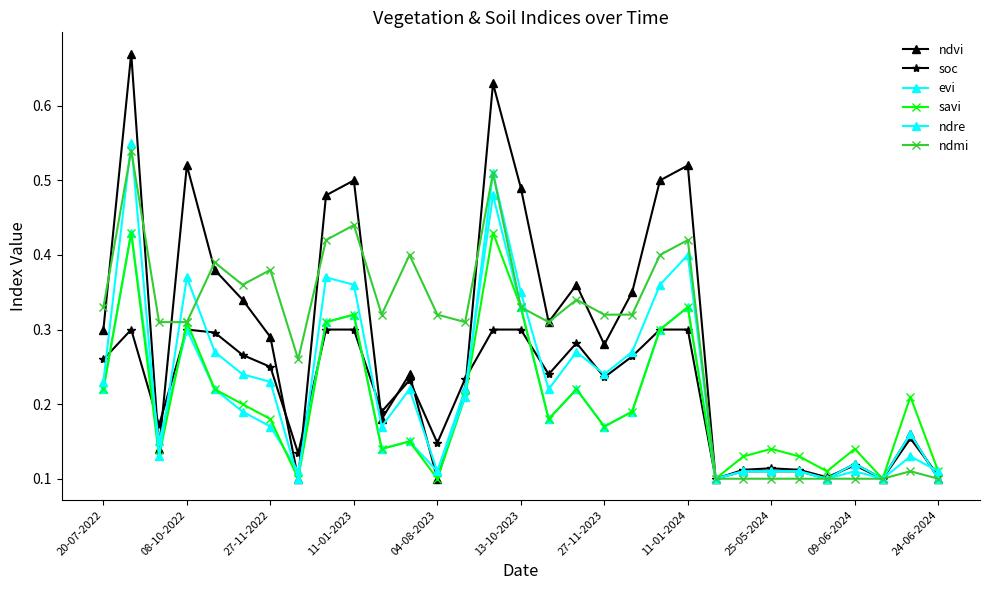

How many distinct data groups are displayed?

6